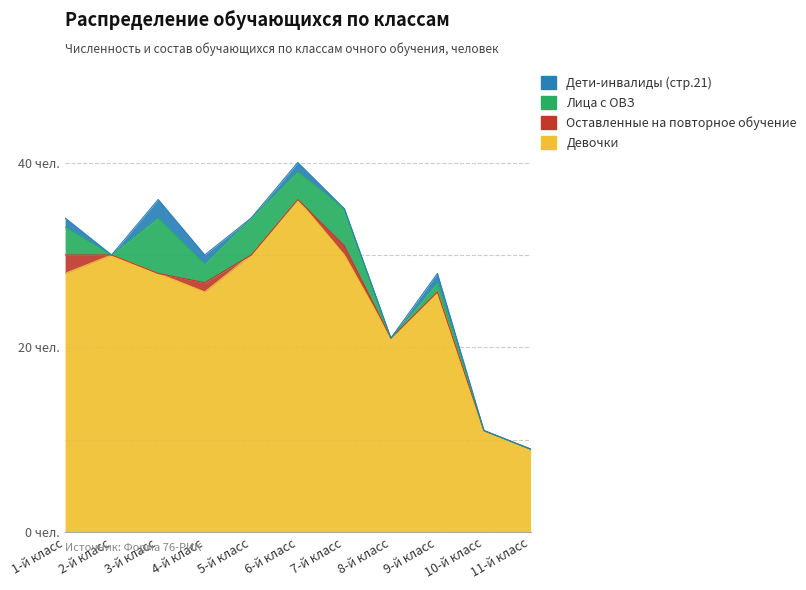

Between 5-й класс and 10-й класс, which series saw the biggest shift?

Девочки